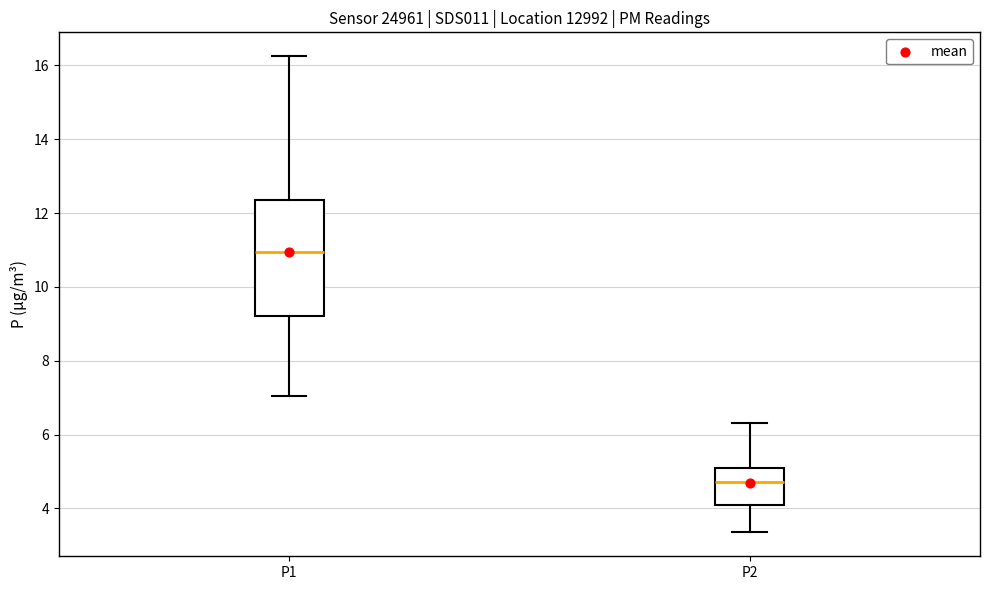

Where is the lower edge of the box for P1 on the y-axis? The values are not printed on the chart, so give them approximately, as read against the axis.

9.2